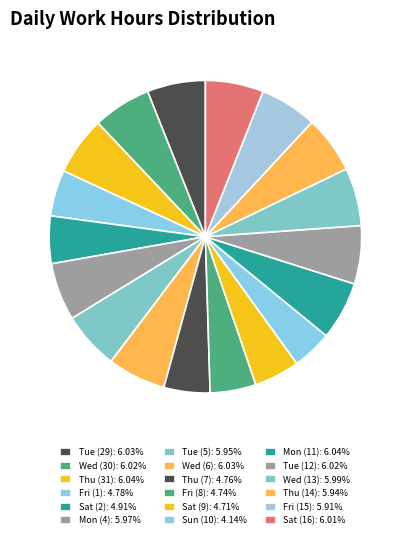

What is the smallest slice in the pie chart?

Sun (10)